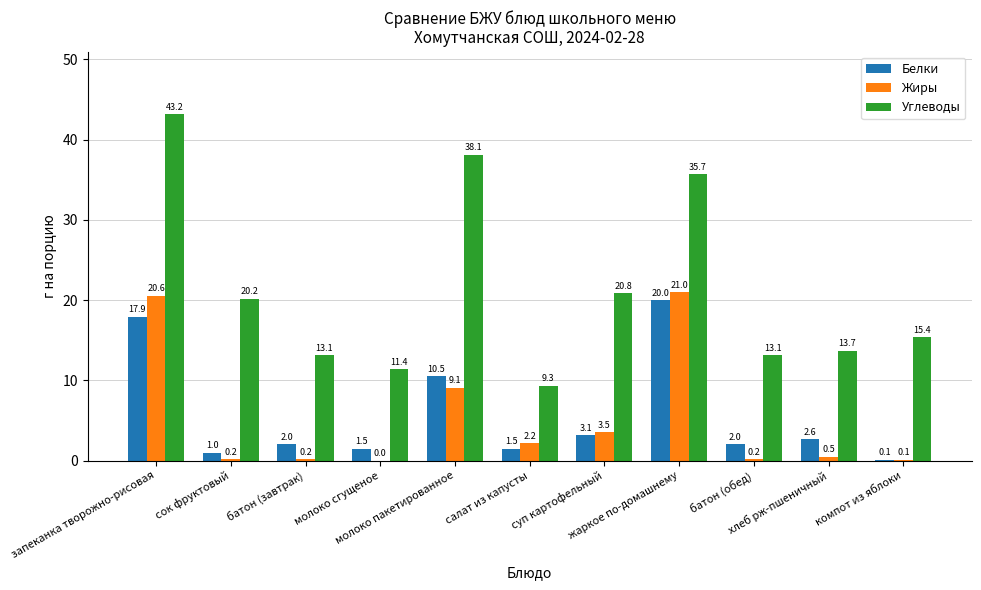

What is the maximum value for Жиры?

21.0